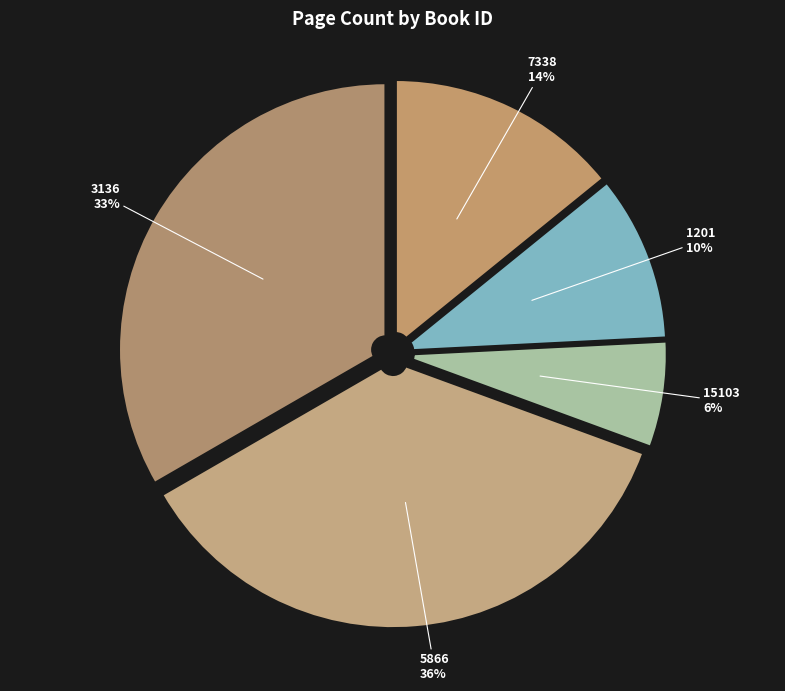

To the nearest percent, what portion does 1201 represent?

10%